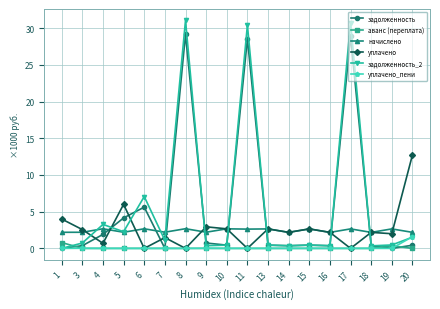

What is the sum of all уплачено_пени values?

1.6